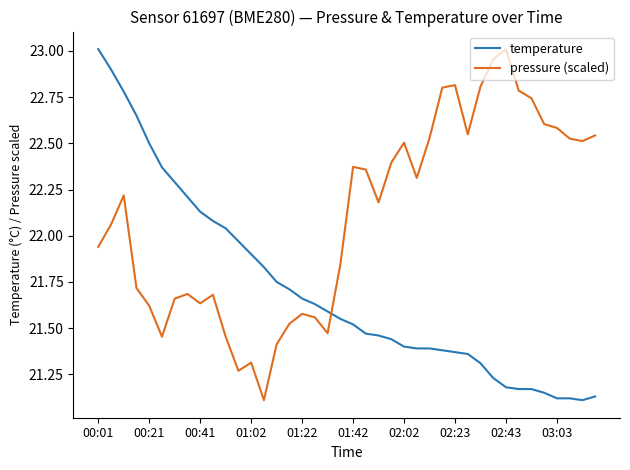

Rank the series by their average value, from lowest to highest.

temperature, pressure (scaled)